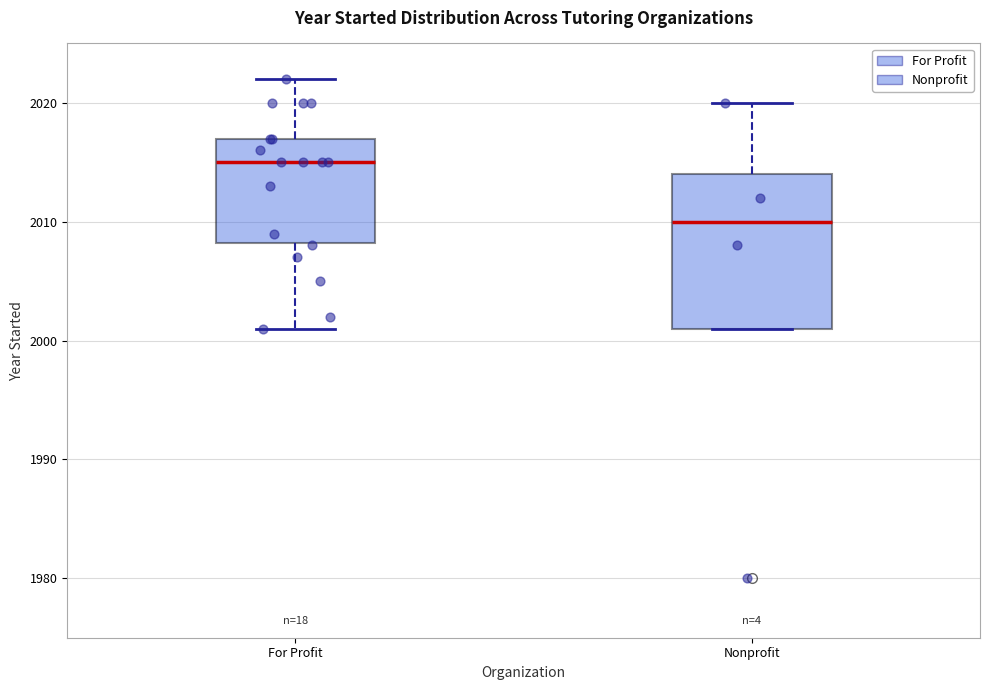

Reading left to right, read every box against the y-axis: the position of its median line, the range the box covers, and the ends of its whiskers. The values are not printed on the chart, so give them approximately, as read against the axis.

For Profit: median 2015, box 2008 to 2017, whiskers 2001 to 2022
Nonprofit: median 2010, box 2001 to 2014, whiskers 2001 to 2020